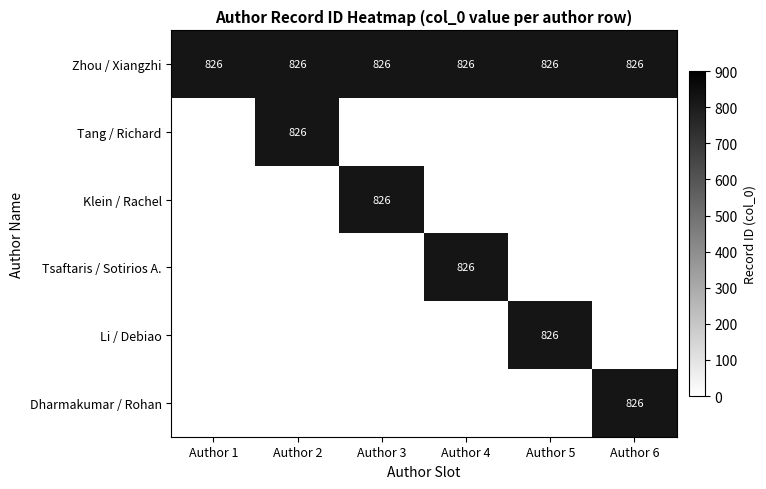

The Zhou / Xiangzhi series shows 1234 at Author 1. True or false?

False